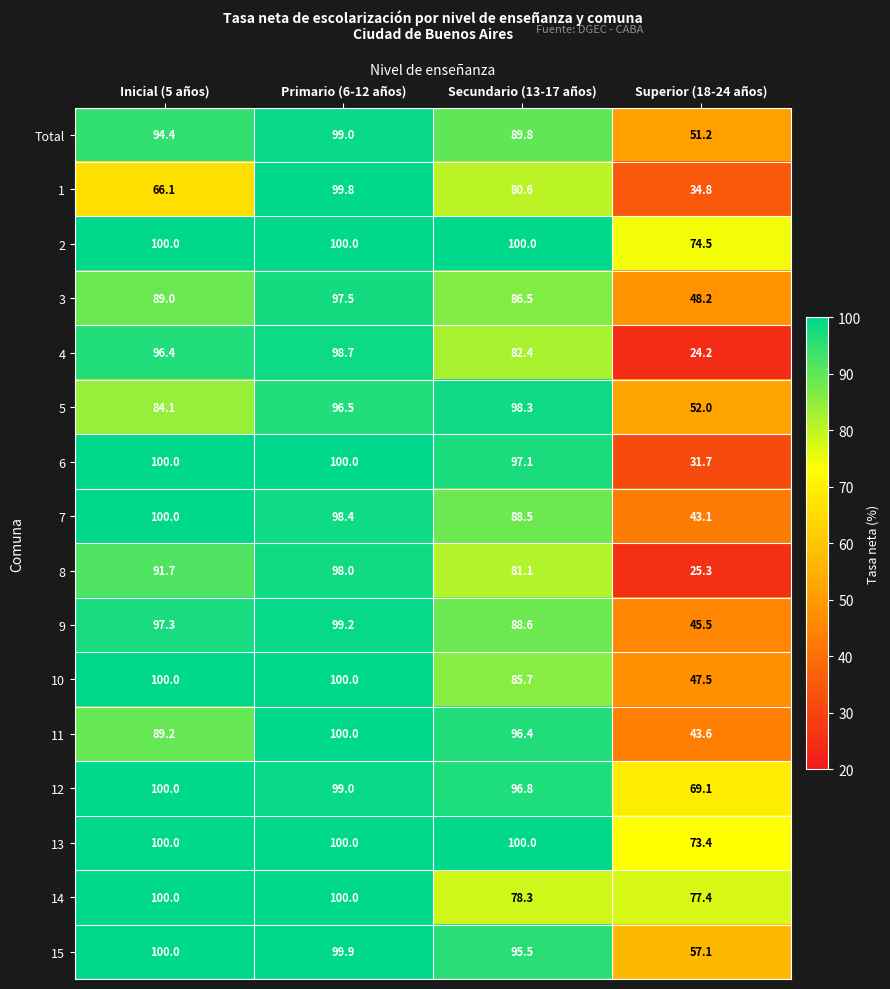

Rank the series at Superior (18-24 años) from lowest to highest value.

4, 8, 6, 1, 7, 11, 9, 10, 3, Total, 5, 15, 12, 13, 2, 14